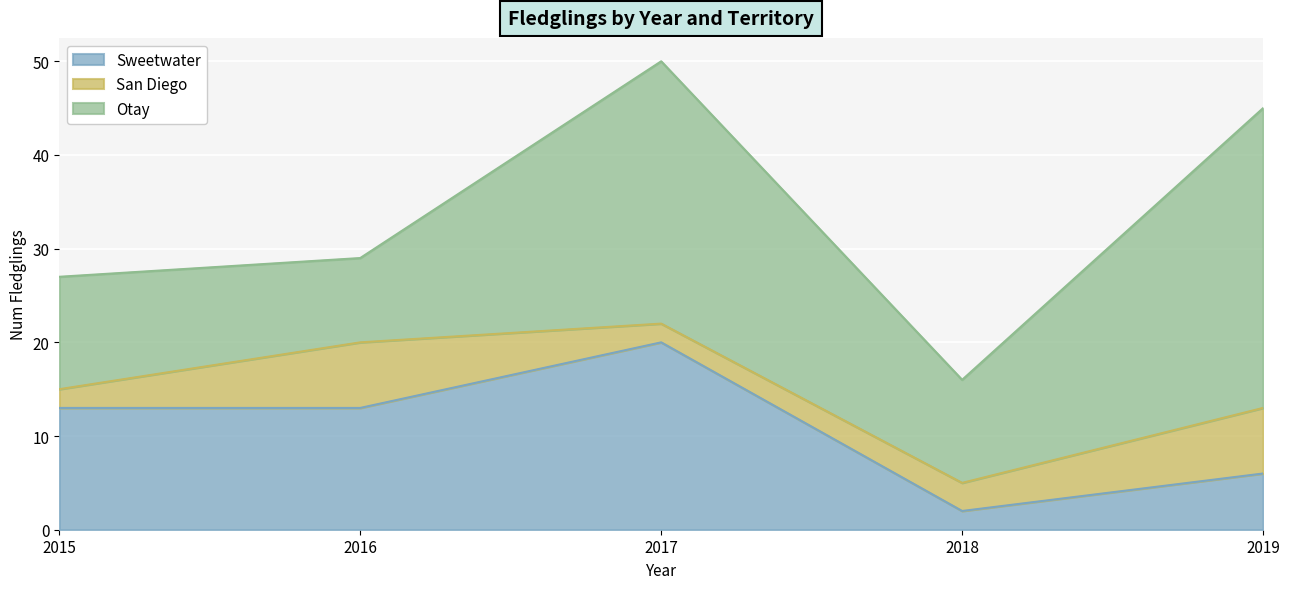

What is the difference between the highest and lowest values at 2016?

6